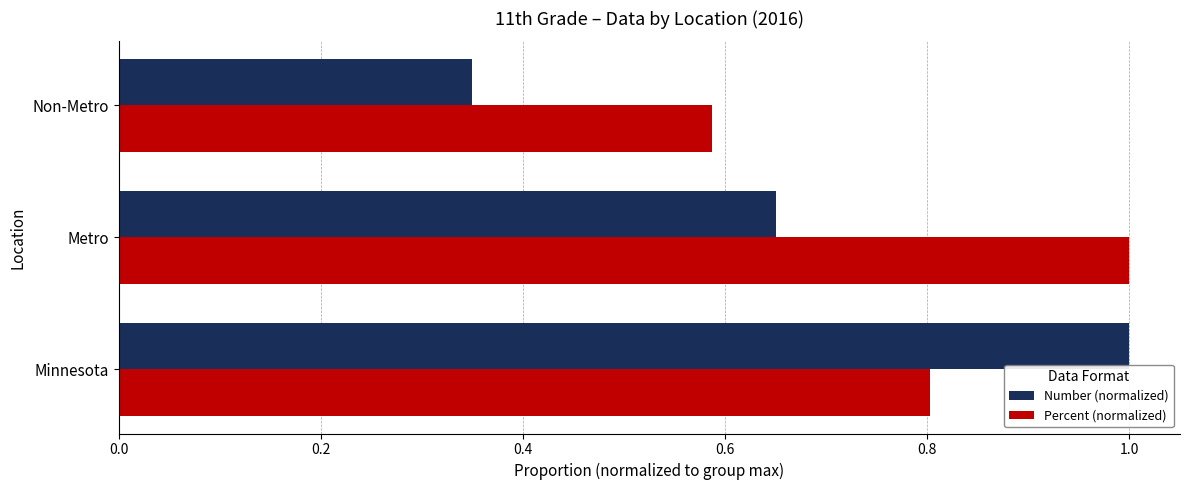

At which label is Number (normalized) closest to 0?

Non-Metro